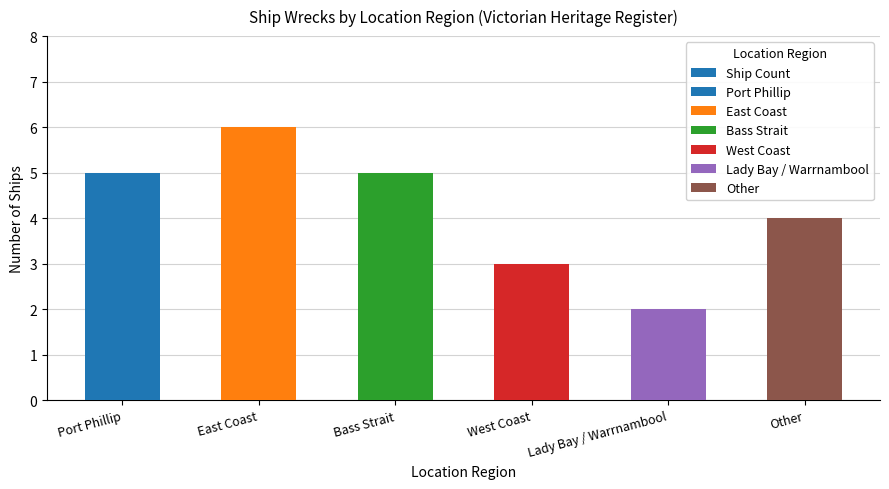

Is it true that the value at East Coast is 9?

False